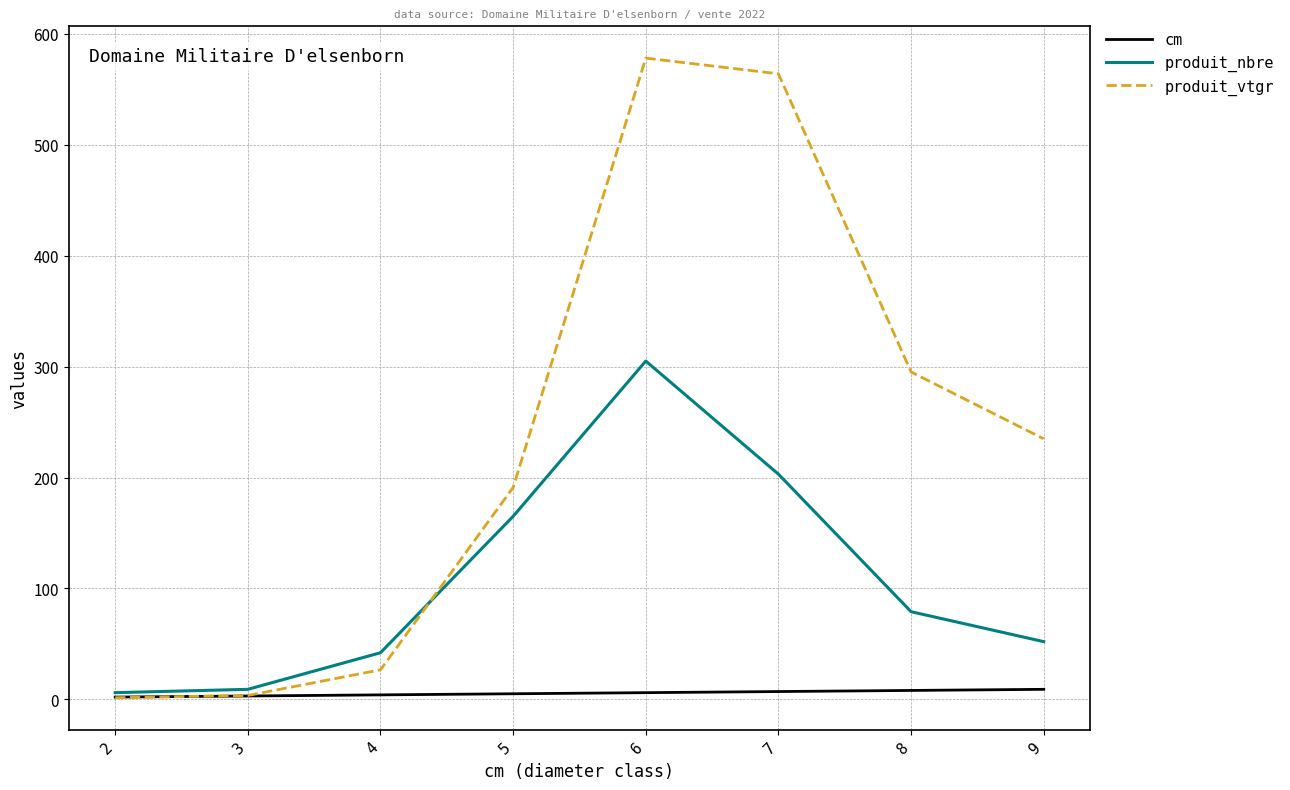

What is the approximate value of produit_vtgr at 3?

3.4